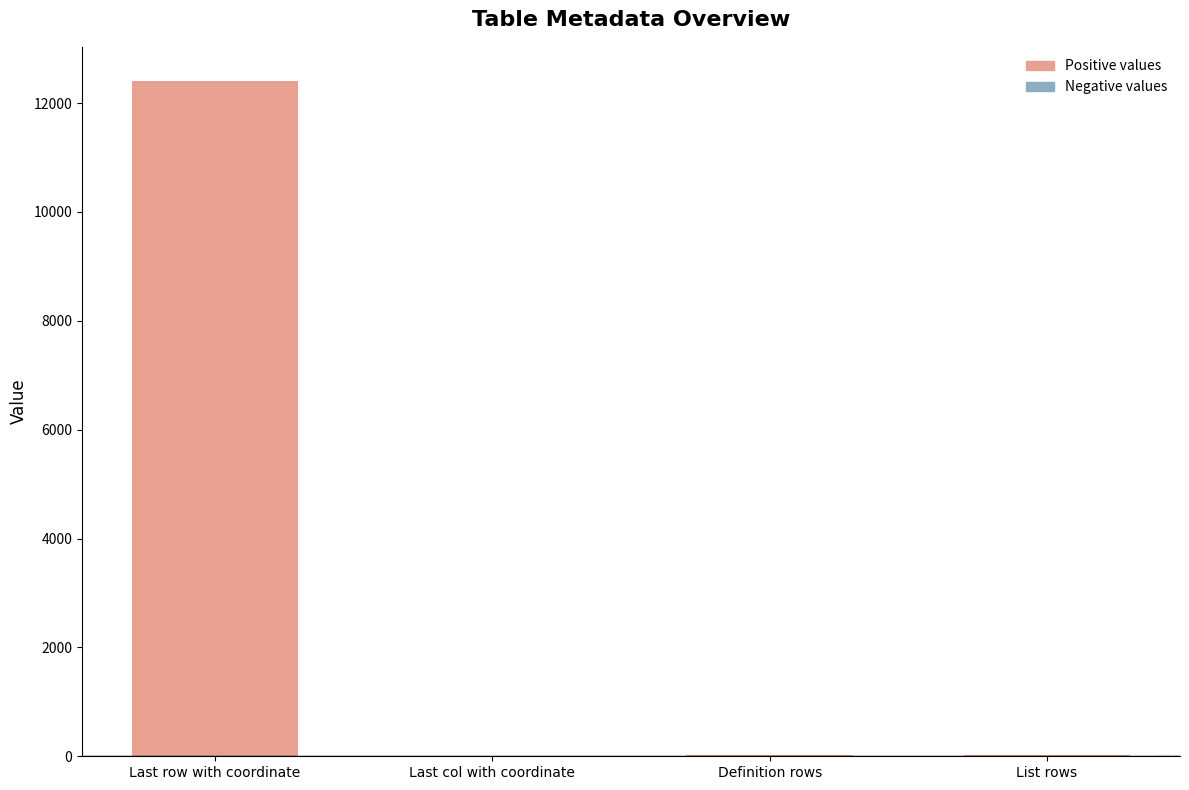

True or false: the data shows 12412 at Last row with coordinate.

True